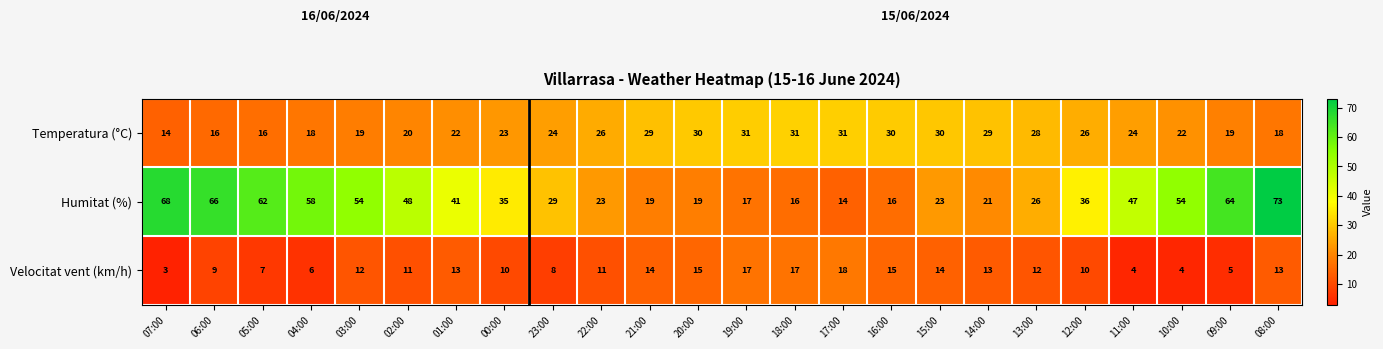

What is the approximate value of Humitat (%) at 15:00, to the nearest 5?

25